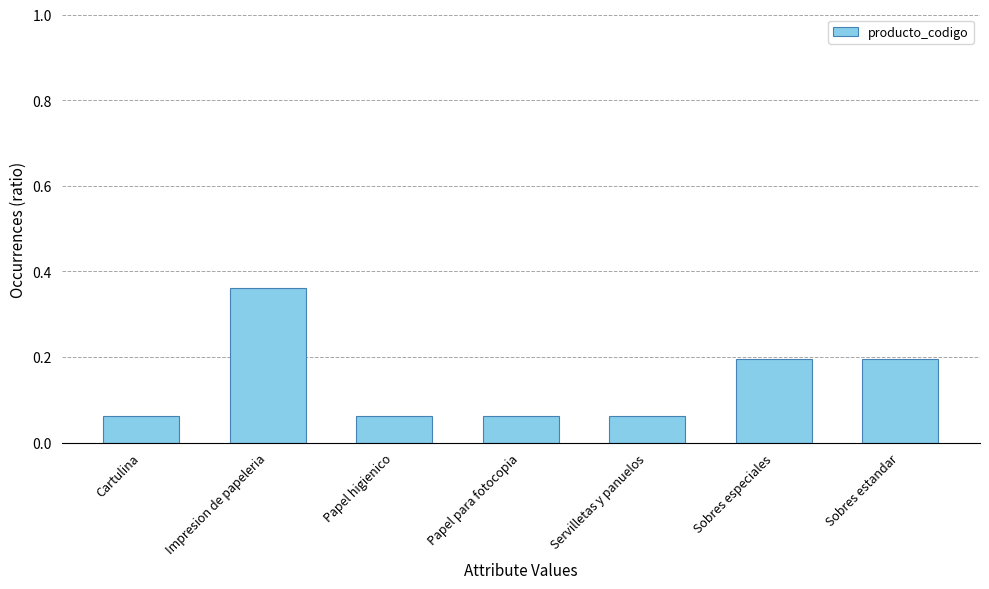

How many values are between 0 and 1?

7